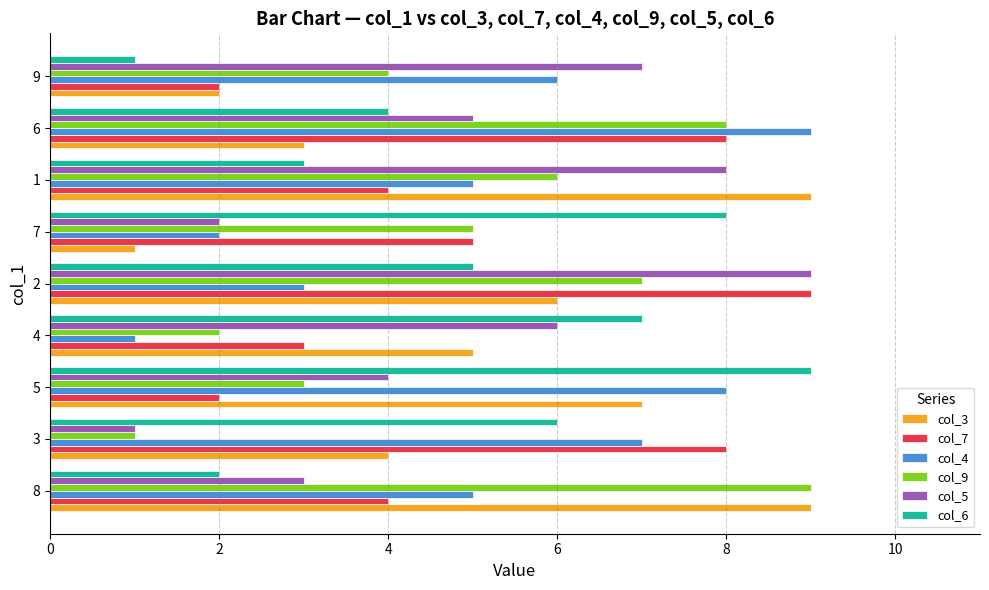

The value of col_7 at 1 is 7. True or false?

False